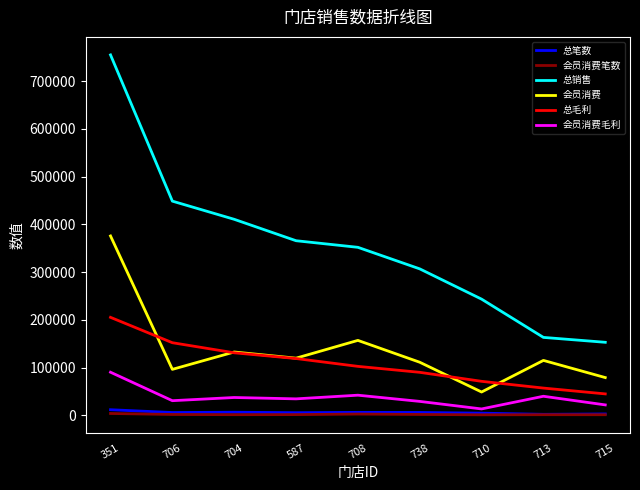

List the series in order of their peak value, lowest first.

会员消费笔数, 总笔数, 会员消费毛利, 总毛利, 会员消费, 总销售